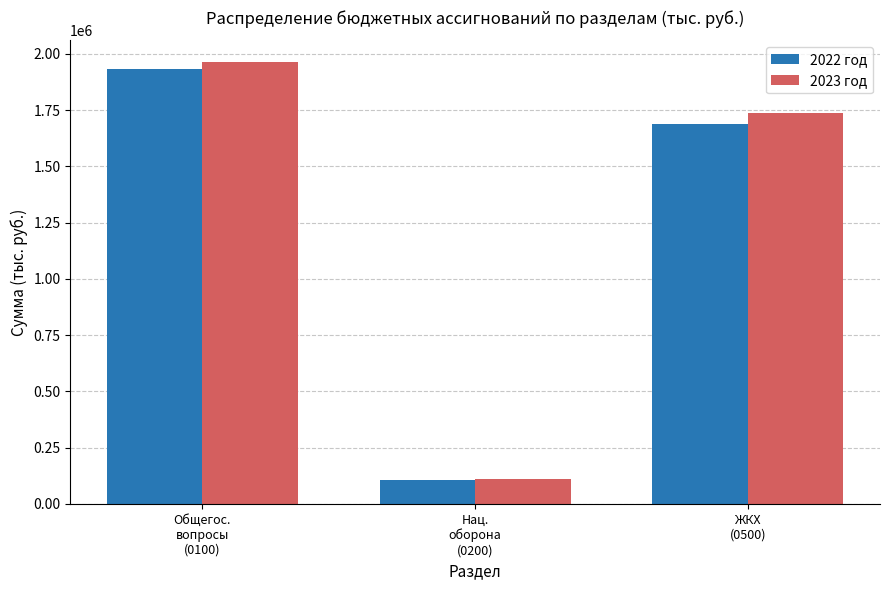

Rank the series by their average value, from lowest to highest.

2022 год, 2023 год